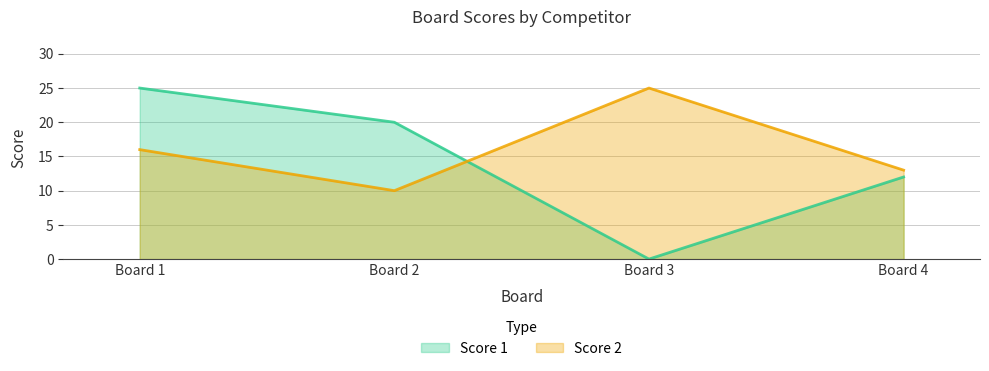

Count the number of data series in this chart.

2